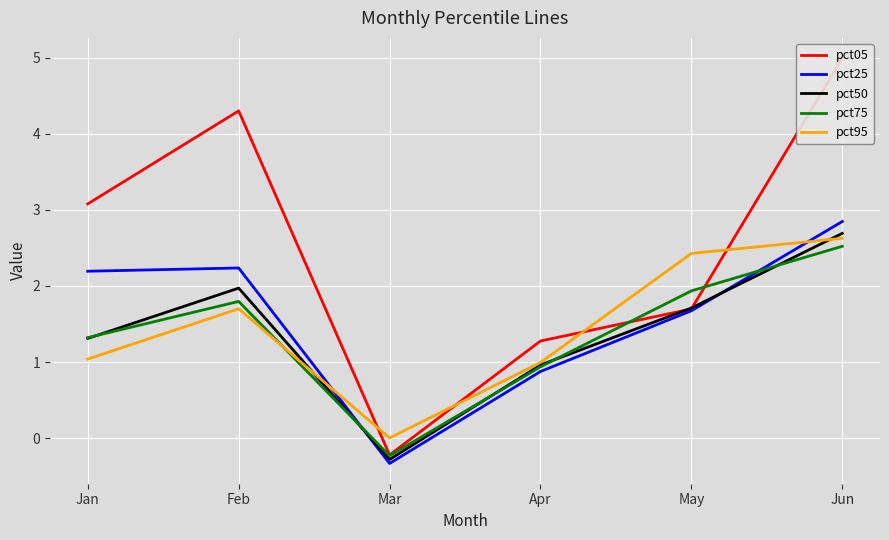

Reading left to right, list all the values displayed in this chart.

pct05: 3.1	4.3	-0.2	1.3	1.7	5.0
pct25: 2.2	2.2	-0.3	0.9	1.7	2.8
pct50: 1.3	2.0	-0.3	1.0	1.7	2.7
pct75: 1.3	1.8	-0.2	0.9	1.9	2.5
pct95: 1.0	1.7	0.0	1.0	2.4	2.6